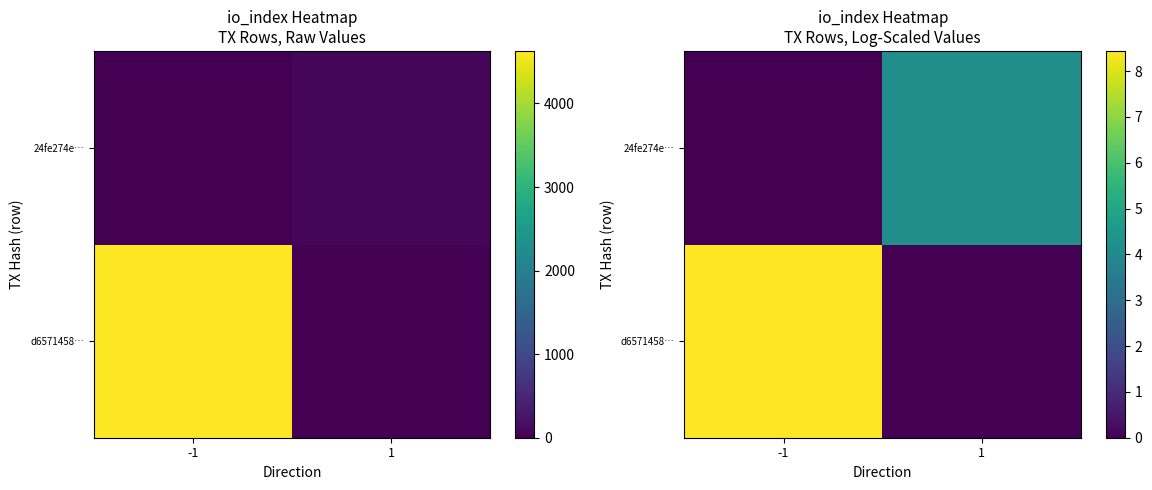

Which has a higher value, -1 or 1?

-1